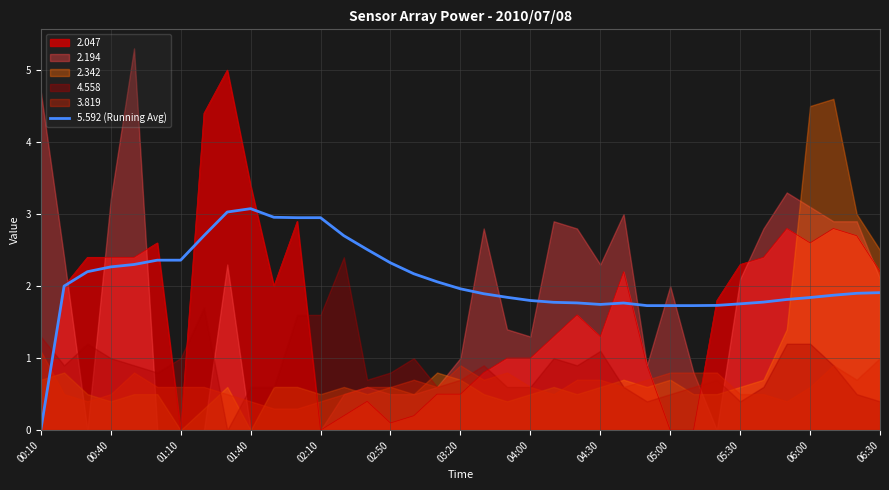

The 5.592 (Running Avg) series shows 0.6 at 04:30. True or false?

False